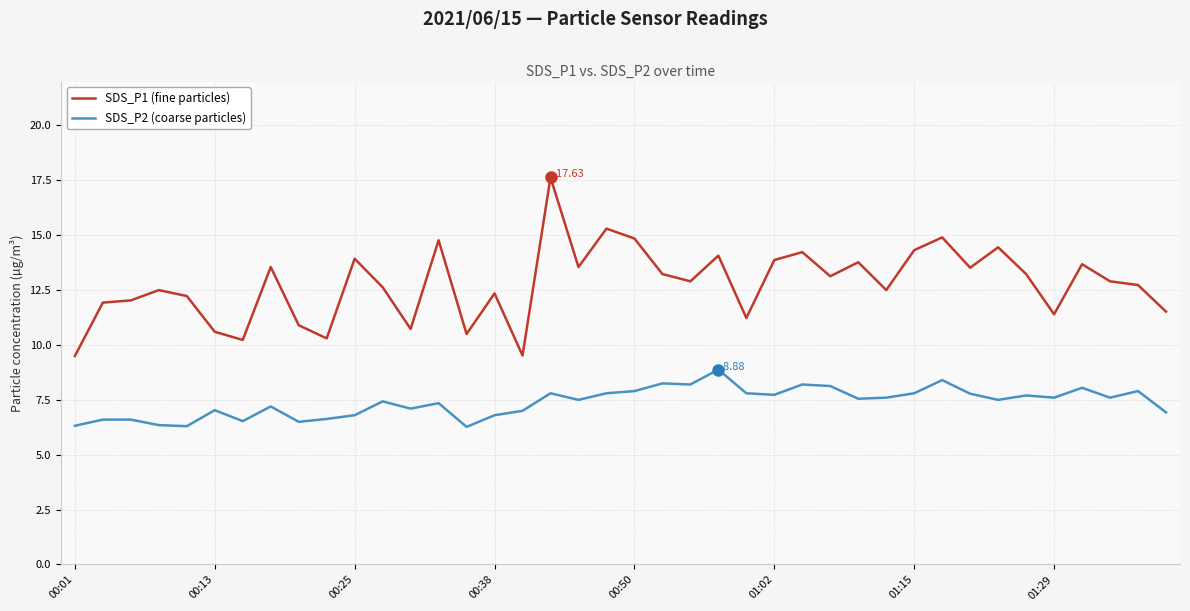

Does the chart have visible grid lines?

Yes